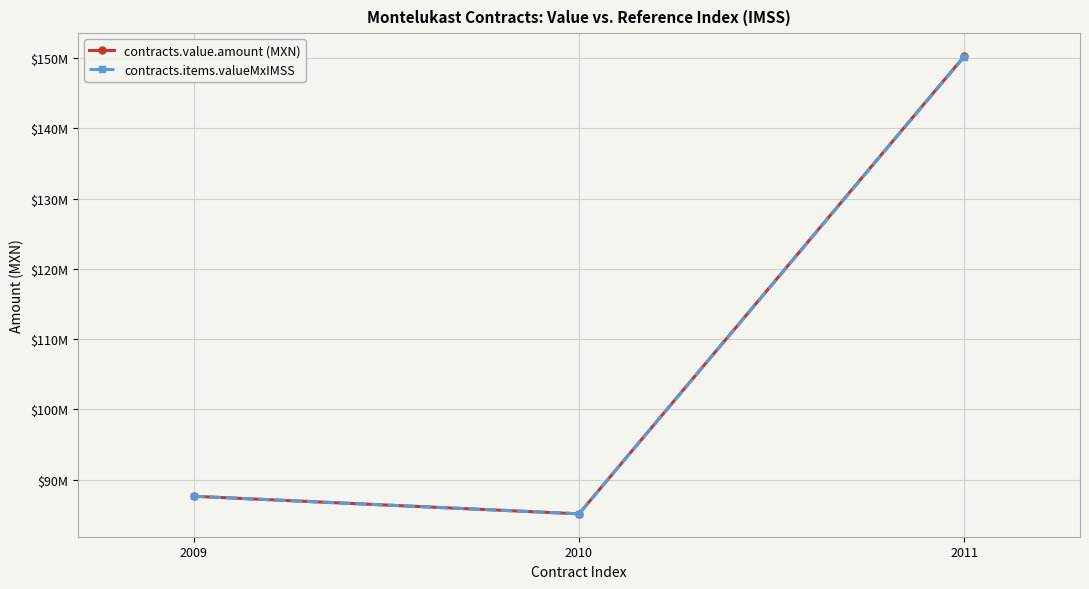

The contracts.value.amount (MXN) series shows 58951049.8 at 2011. True or false?

False